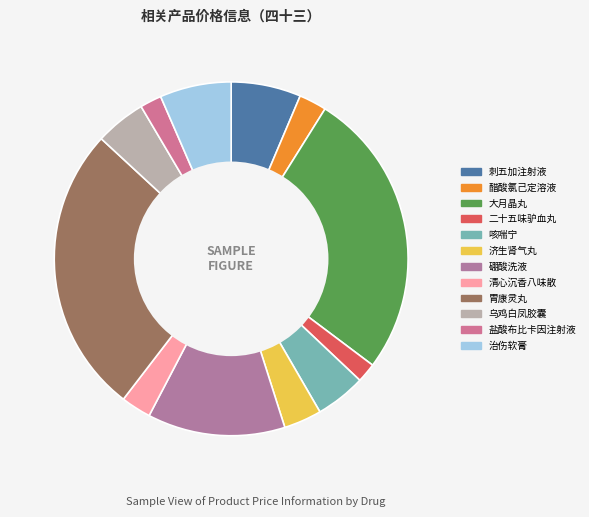

What percentage is the 济生肾气丸 slice, to the nearest percent?

3%